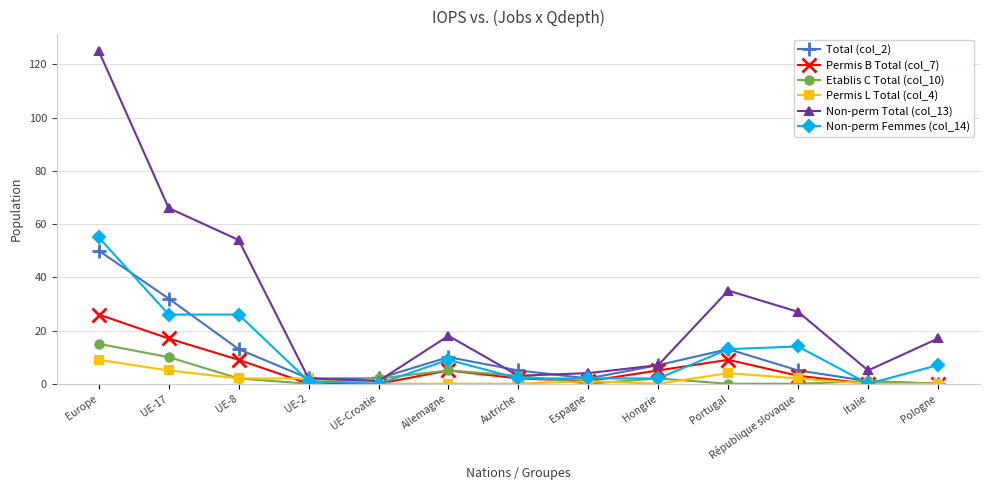

List the series in order of their peak value, highest first.

Non-perm Total (col_13), Non-perm Femmes (col_14), Total (col_2), Permis B Total (col_7), Etablis C Total (col_10), Permis L Total (col_4)